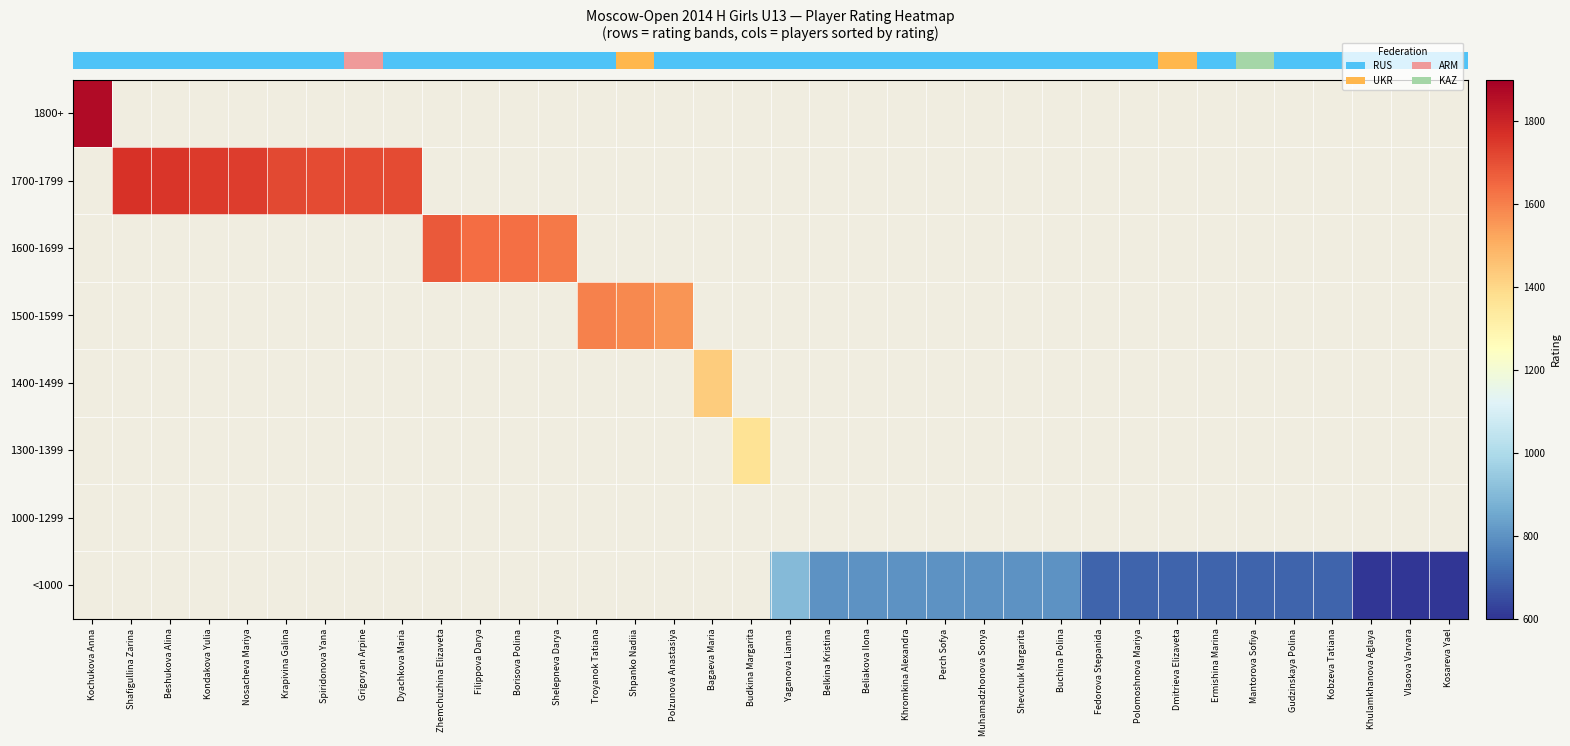

Is the value of 1500-1599 at Kosareva Yael greater than the value of 1600-1699 at Belkina Kristina?

No